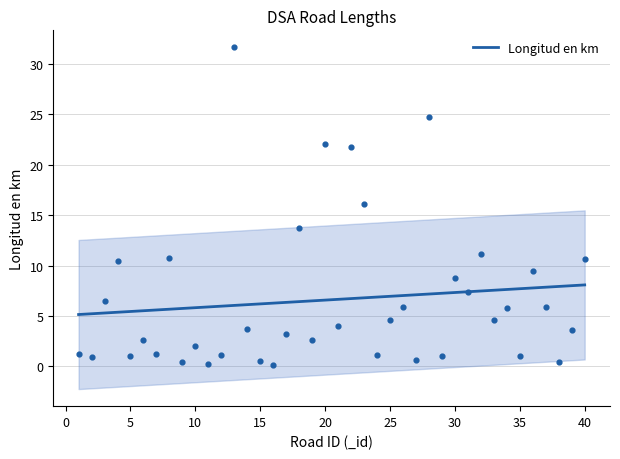

What is the maximum value for Longitud en km?

8.1